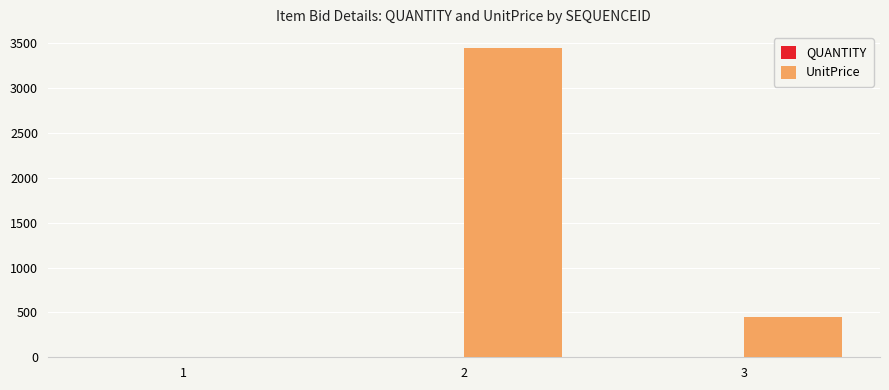

How many distinct data groups are displayed?

2